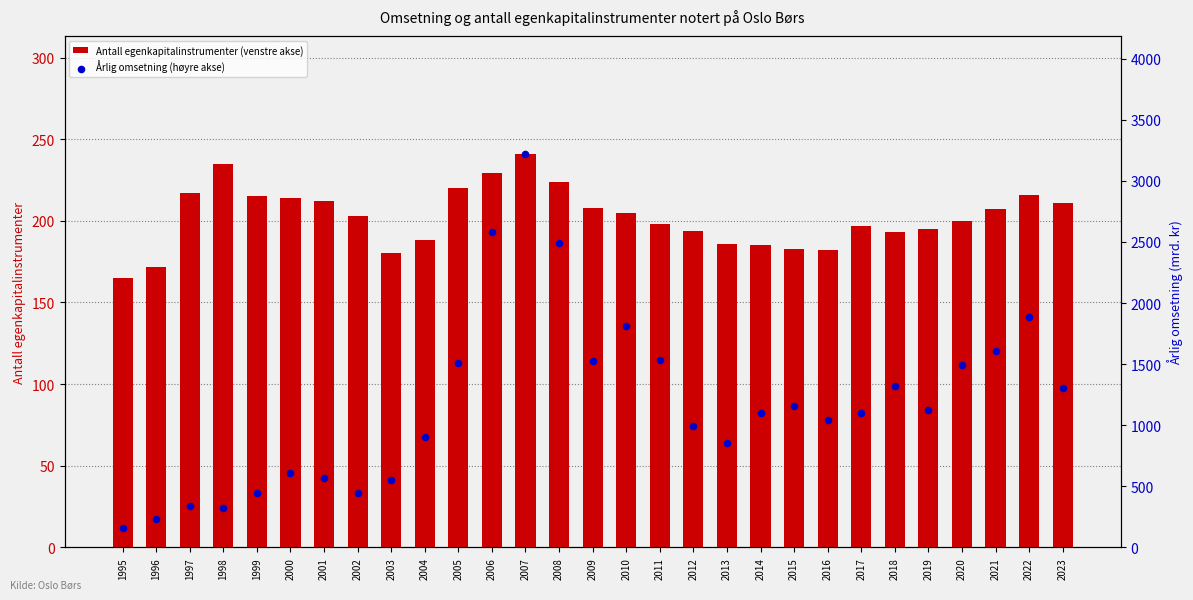

What is the total value across all series at 1996?

403.7